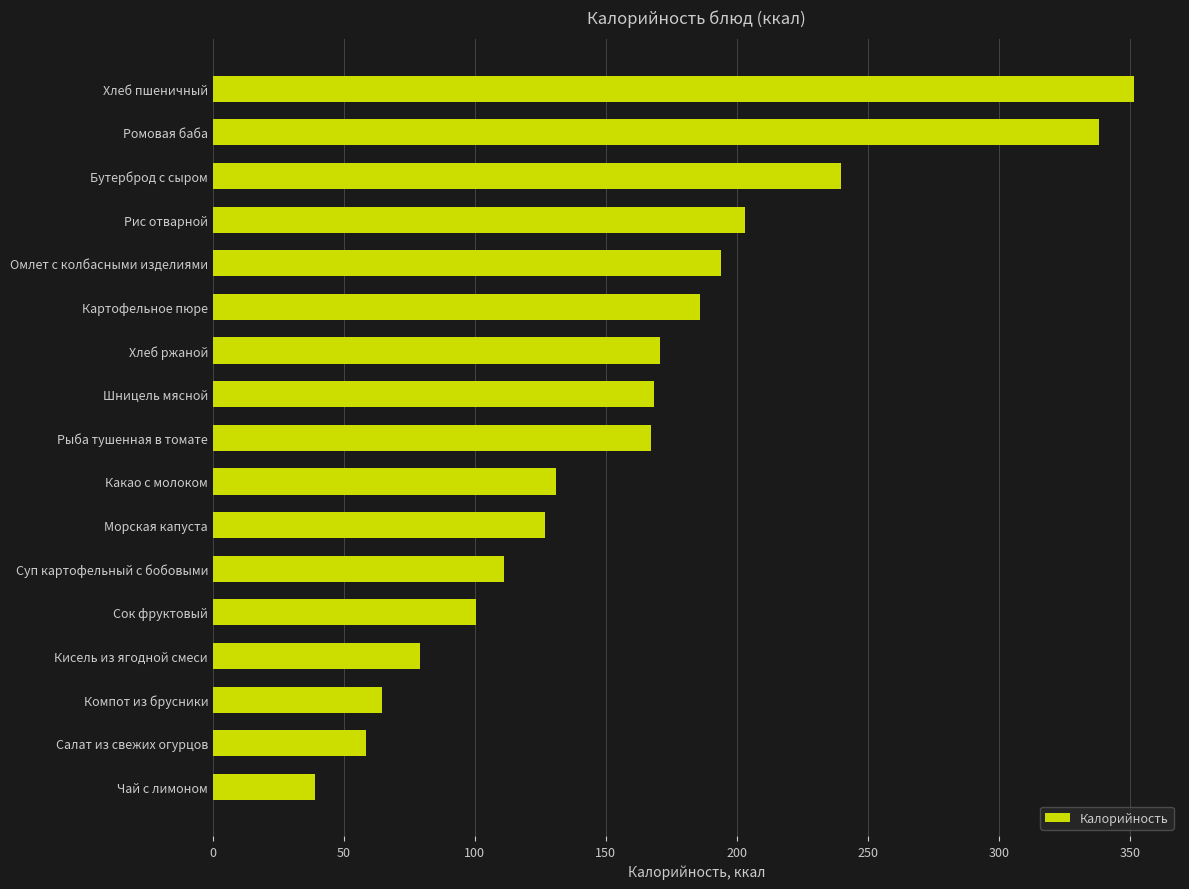

What is the sum of all values?

2729.8